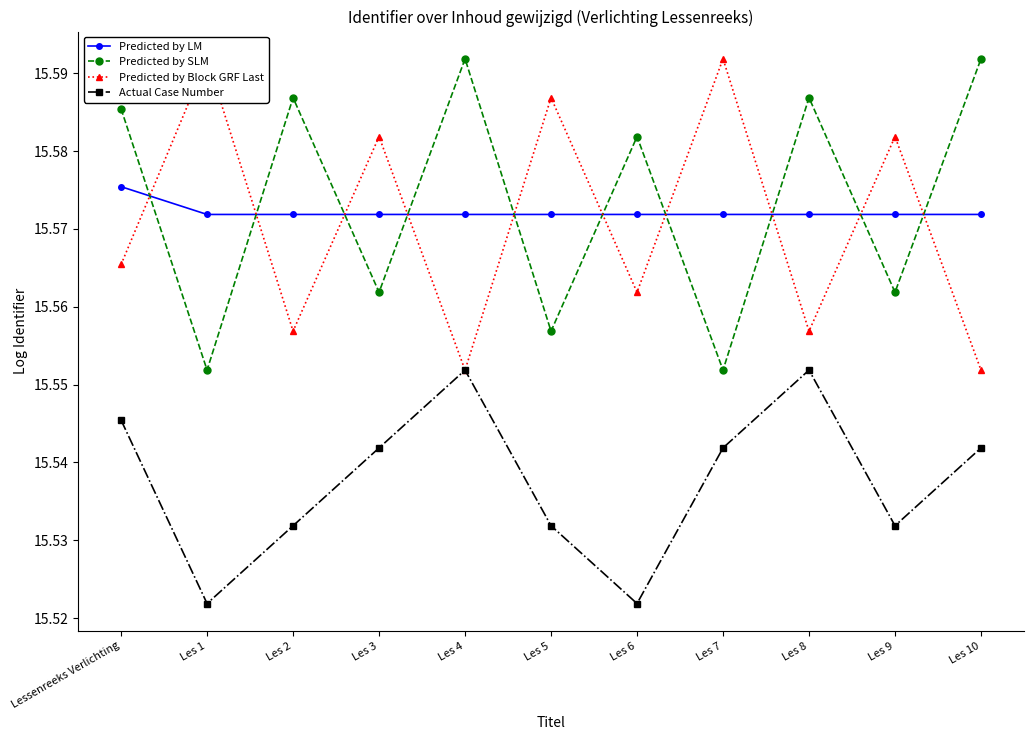

At Les 7, list the series in order from smallest to largest.

Actual Case Number, Predicted by SLM, Predicted by LM, Predicted by Block GRF Last